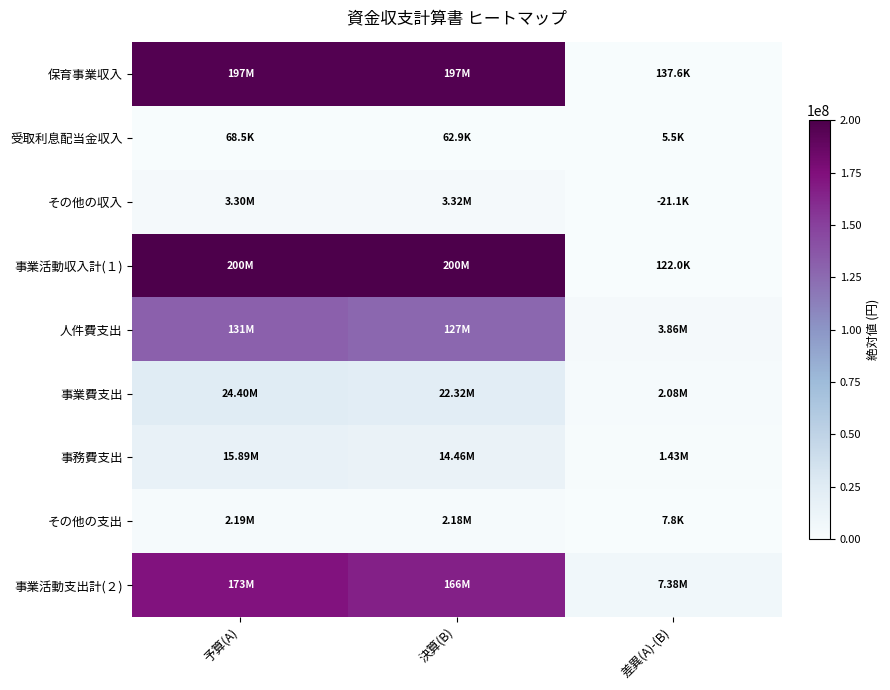

What is the spread (max minus min) of values at 決算(B)?

199831977